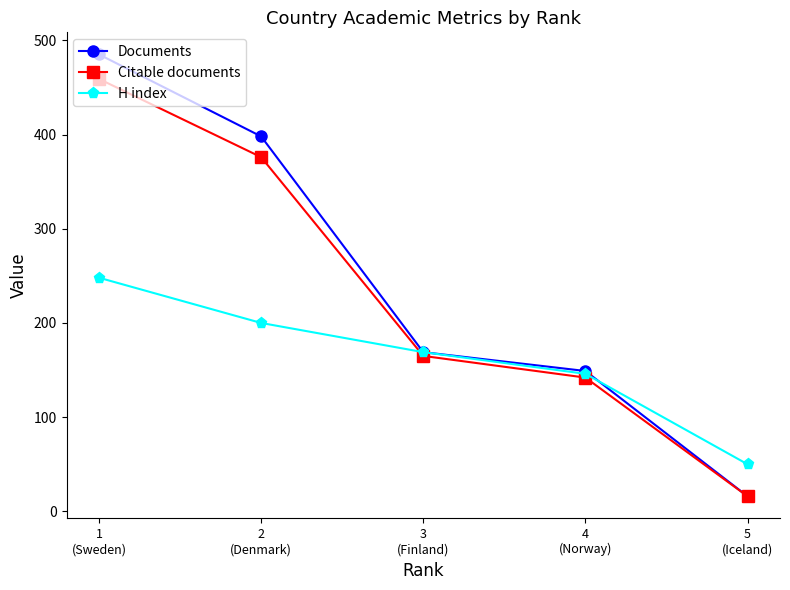

Is it true that Documents equals 101 at 4
(Norway)?

False